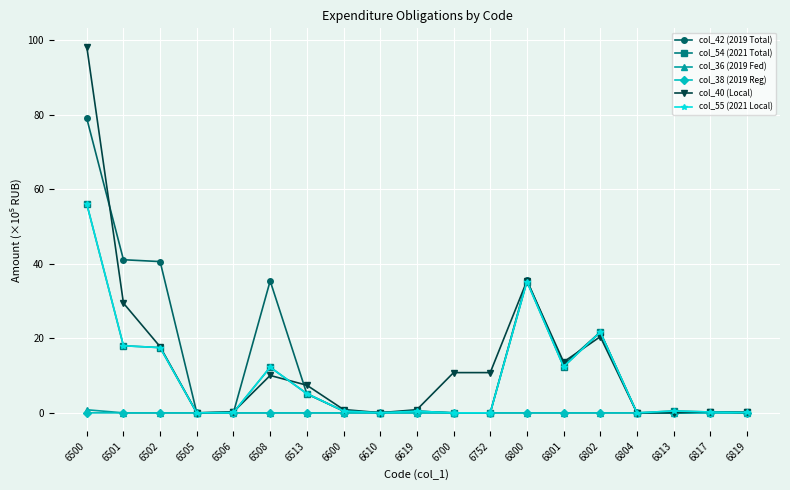

Does the chart have visible grid lines?

Yes